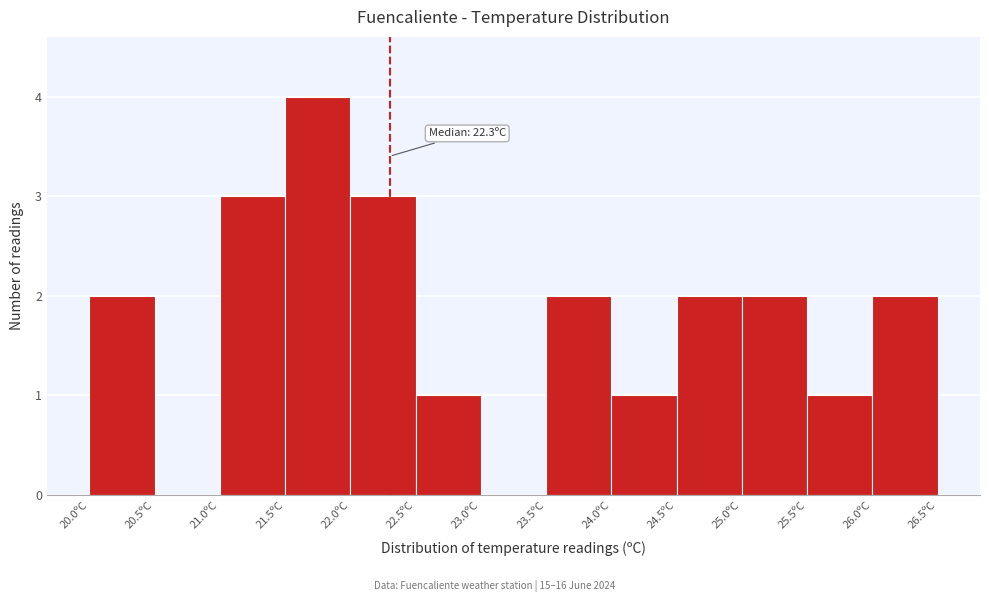

Which range on the x-axis has the tallest bar?

21.5 to 22.0